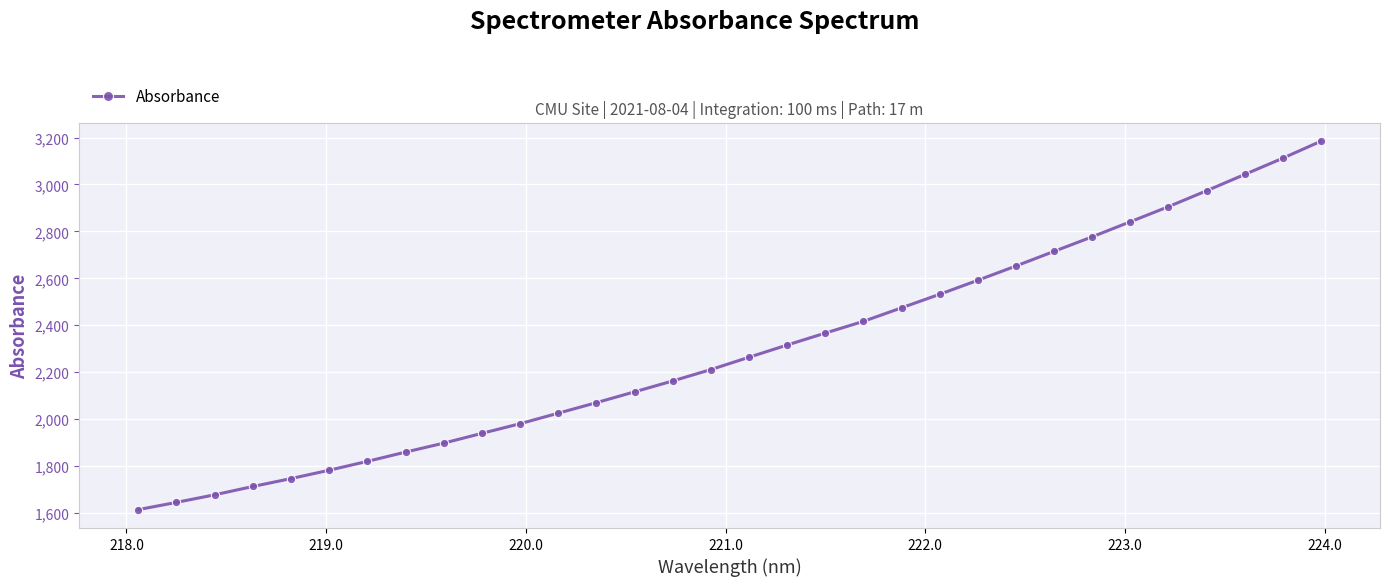

What is the sum of all values?

73430.2